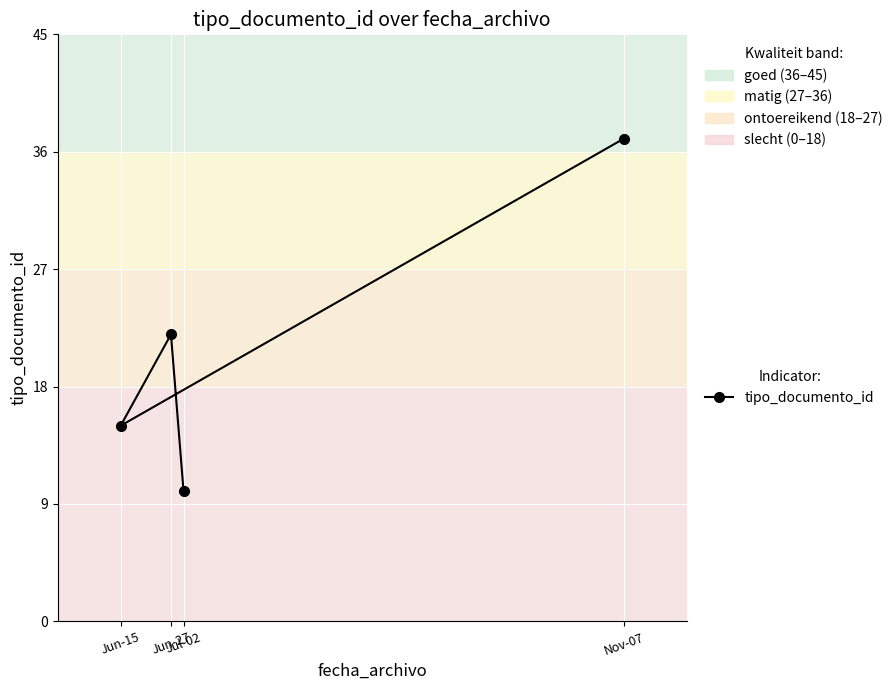

At which label does the data first exceed 22?

Nov-07